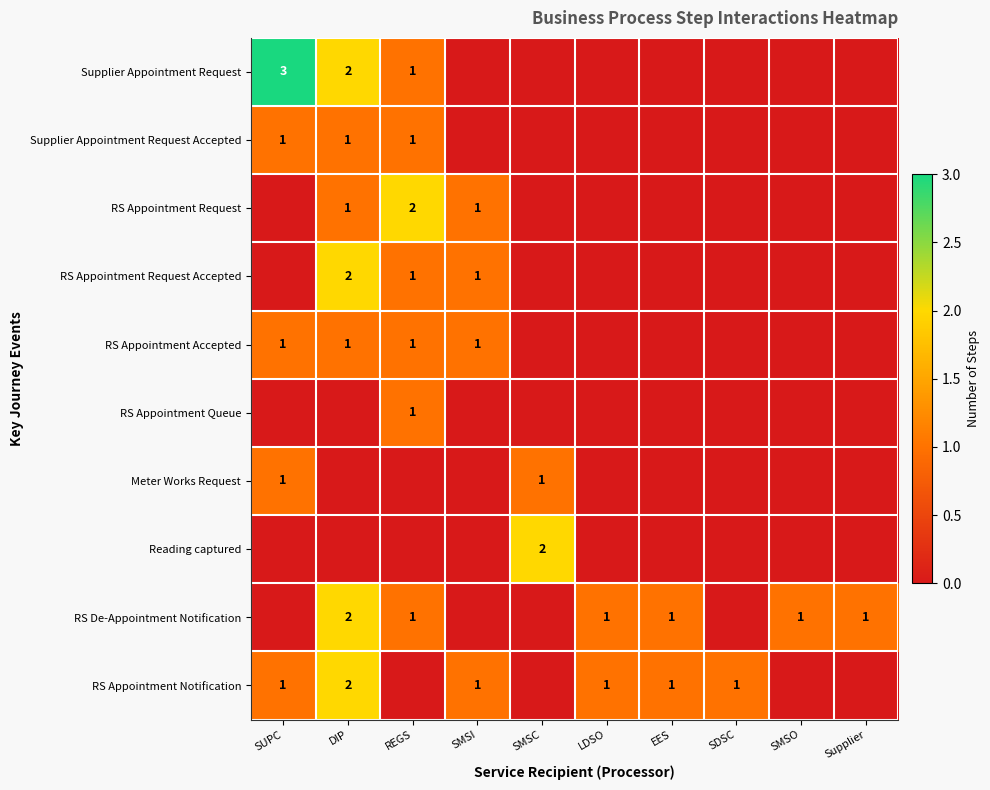

The value of Supplier Appointment Request Accepted at REGS is 1. True or false?

True